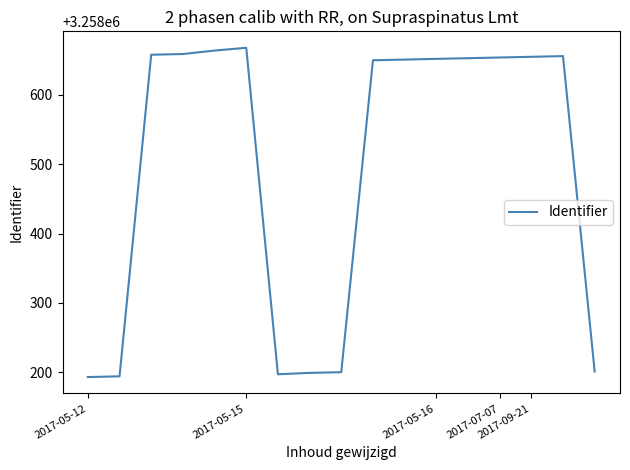

What is the greatest value displayed?

3258668